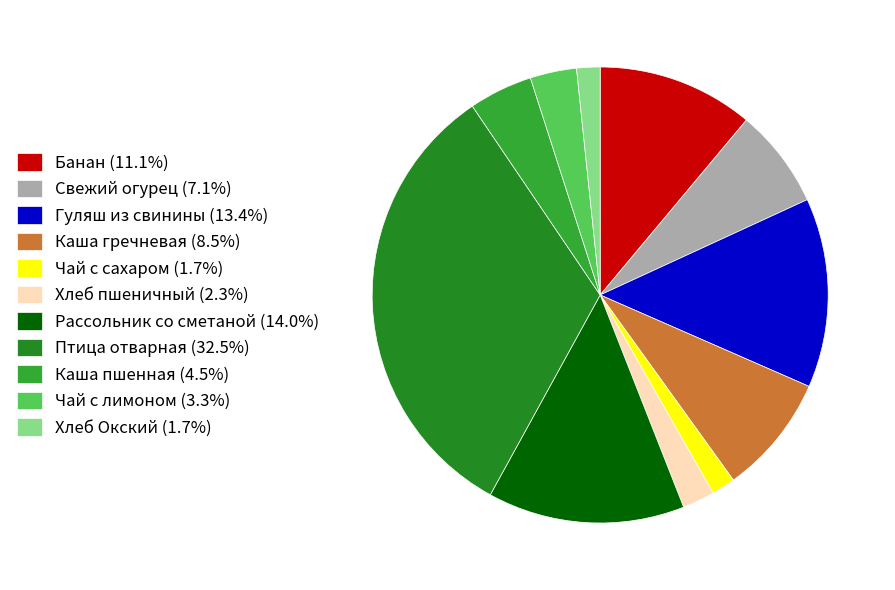

Is the sum of Хлеб Окский and Рассольник со сметаной greater than half?

No